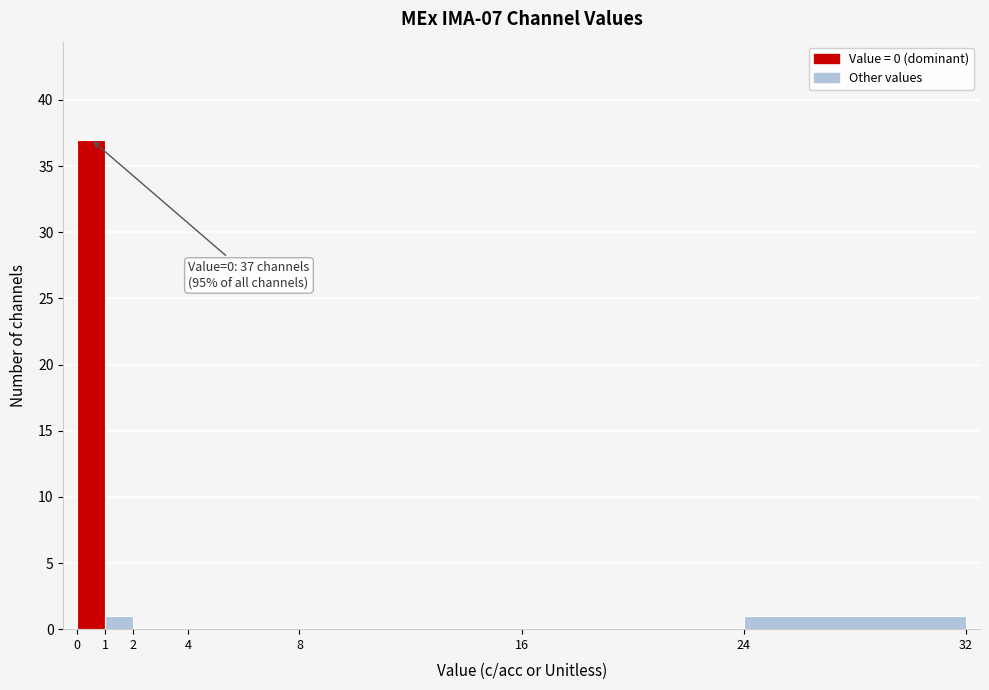

Which range on the x-axis has the tallest bar?

0 to 1